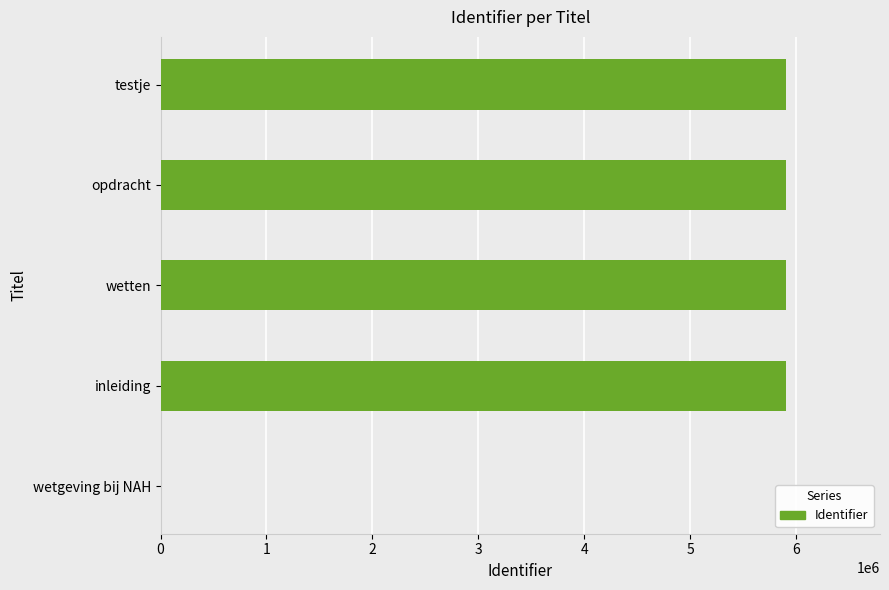

Does the chart contain stacked bars?

No